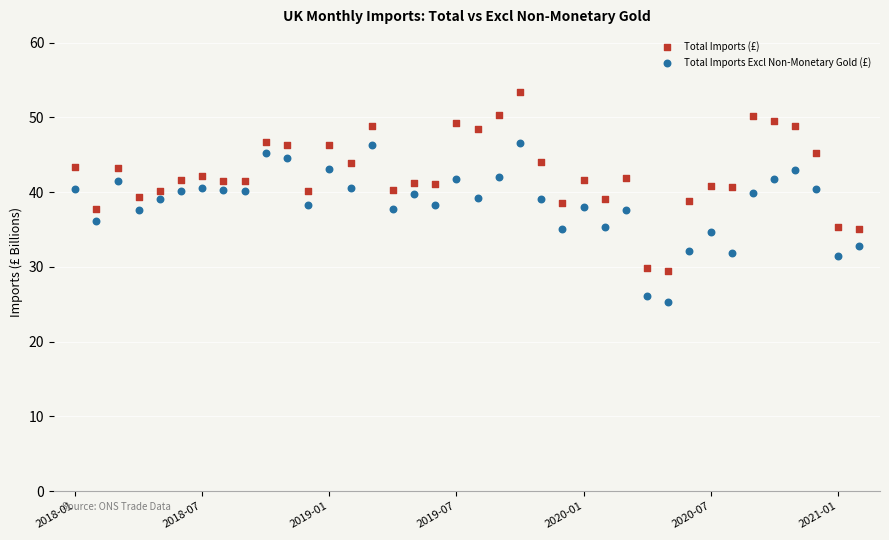

Which series has the largest Y range (max minus min)?

Total Imports (£)